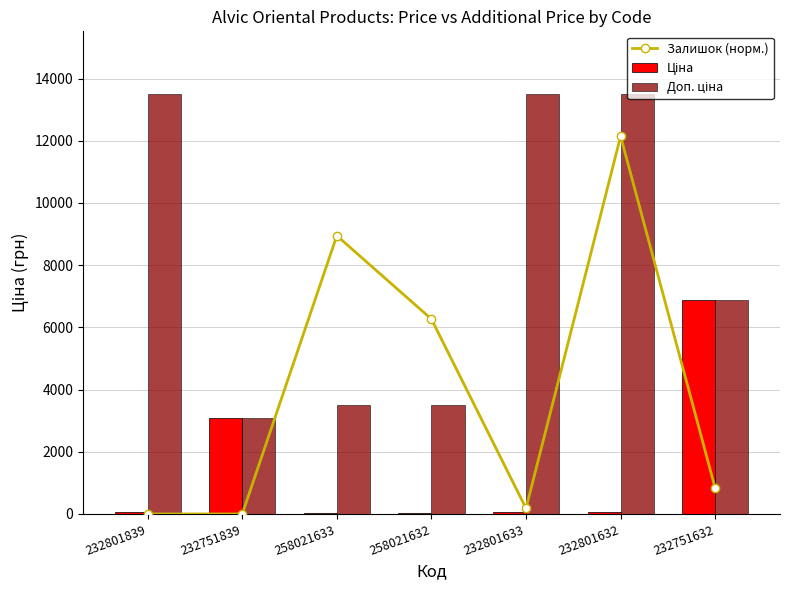

What is the approximate value of Залишок (норм.) at 232751632?

825.1